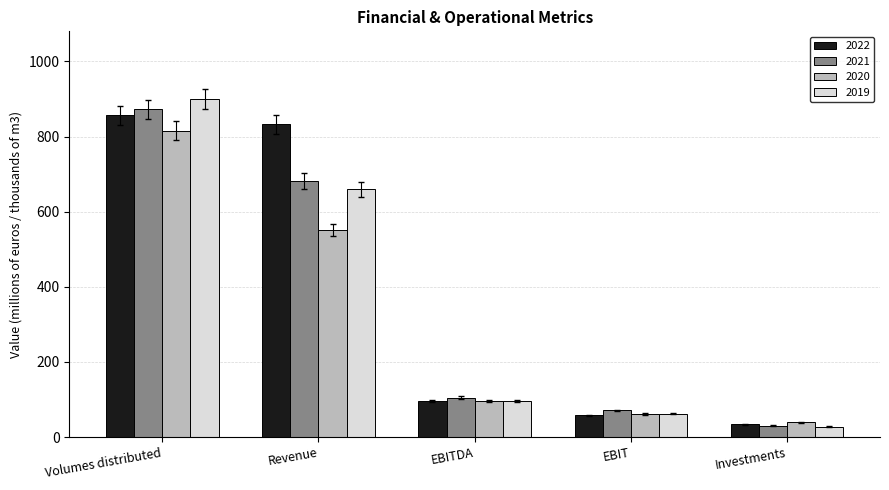

The value of 2021 at Revenue is 682. True or false?

True